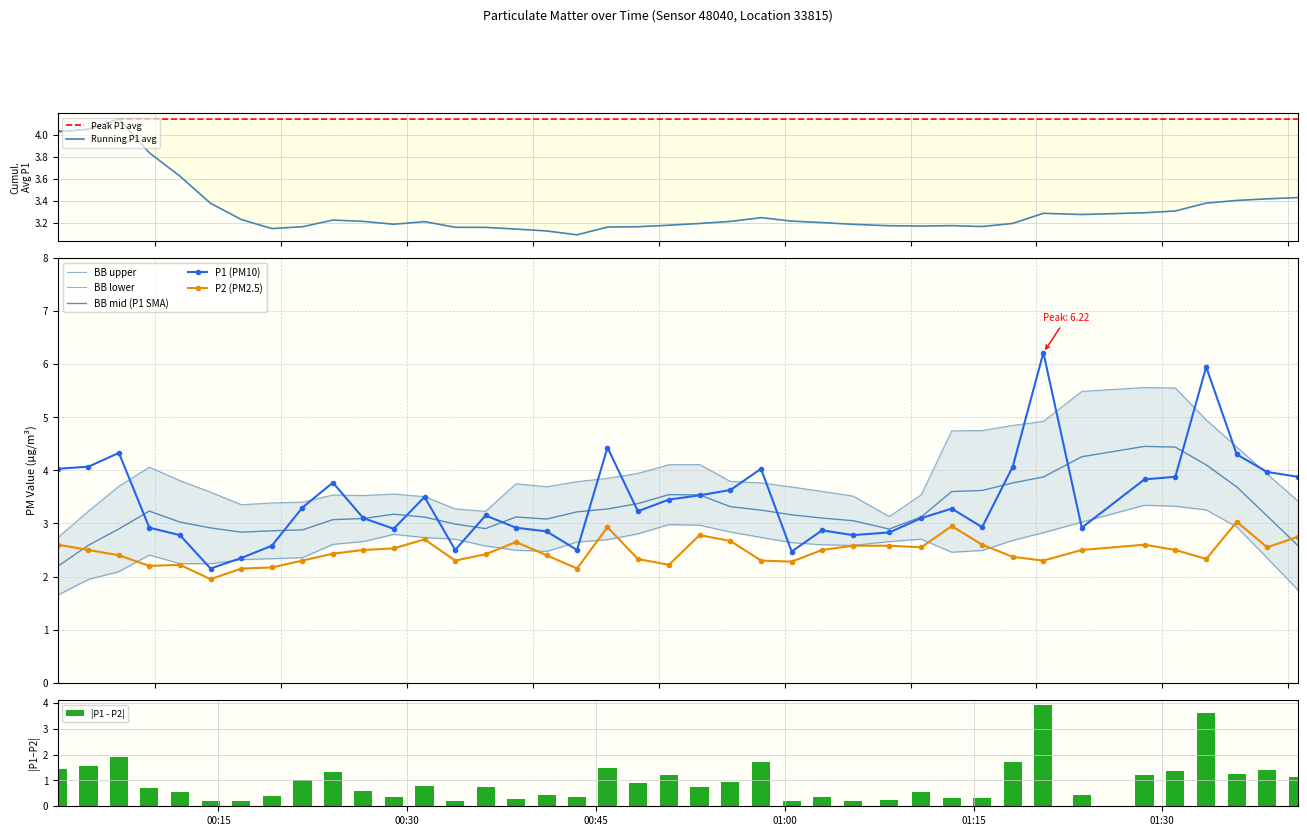

Reading right to left, transcribe all the data shown in this chart.

P1: 3.9	4.0	4.3	6.0	3.9	3.8	2.9	6.2	4.1	2.9	3.3	3.1	2.8	2.8	2.9	2.5	4.0	3.6	3.5	3.5	3.2	4.4	2.5	2.9	2.9	3.1	2.5	3.5	2.9	3.1	3.8	3.3	2.6	2.4	2.1	2.8	2.9	4.3	4.1	4.0
P2: 2.8	2.5	3.0	2.3	2.5	2.6	2.5	2.3	2.4	2.6	3.0	2.5	2.6	2.6	2.5	2.3	2.3	2.7	2.8	2.2	2.3	2.9	2.1	2.4	2.6	2.4	2.3	2.7	2.5	2.5	2.4	2.3	2.2	2.1	1.9	2.2	2.2	2.4	2.5	2.6